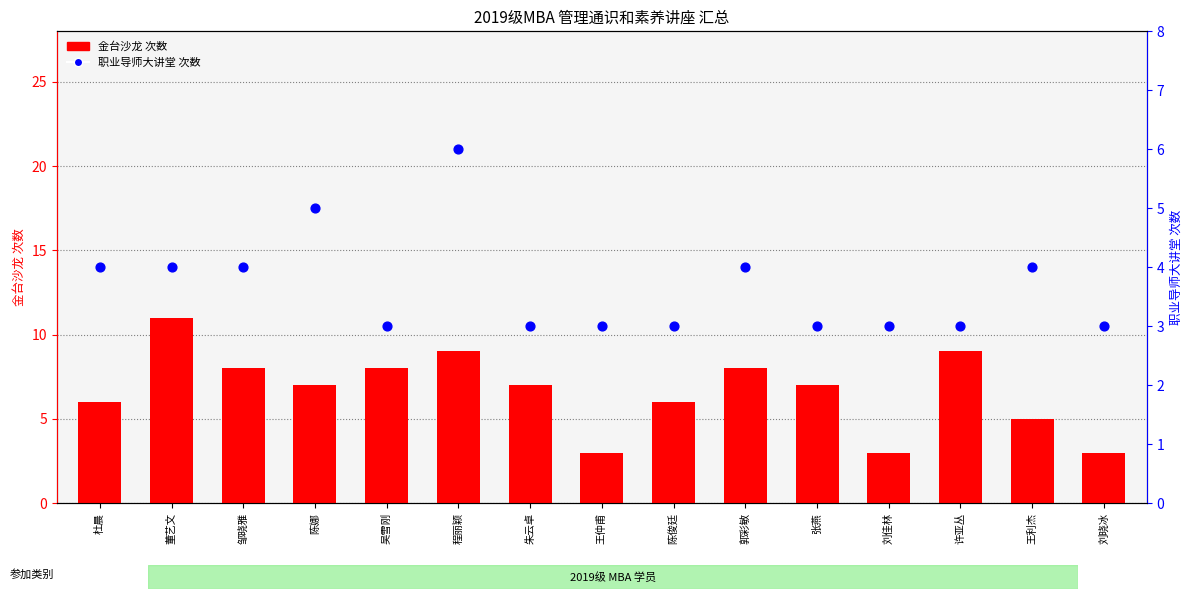

Which series has the largest Y range (max minus min)?

金台沙龙